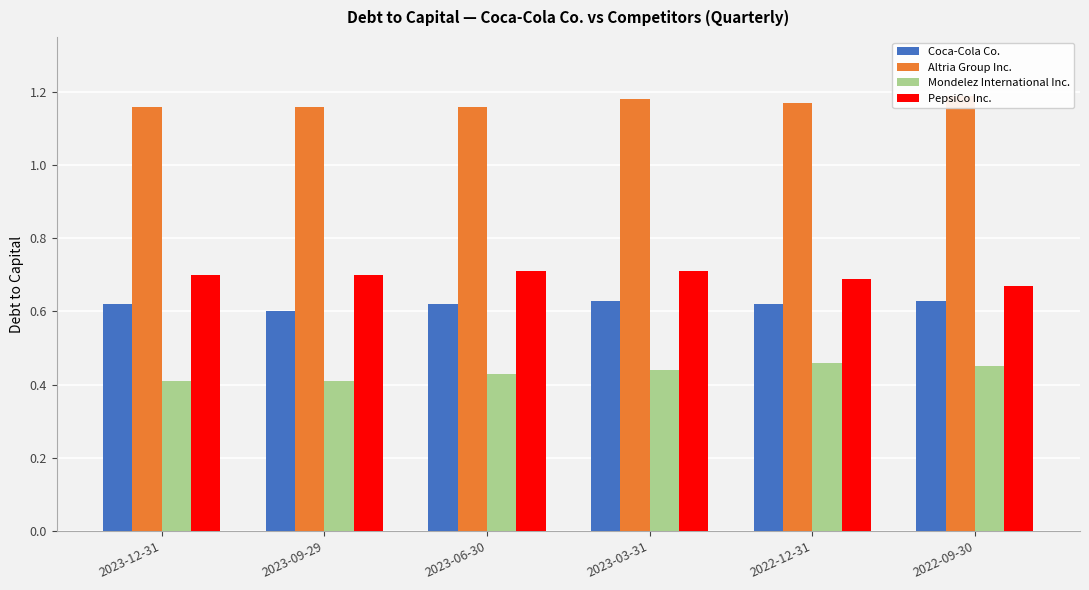

What are all the series names shown in the legend?

Coca-Cola Co., Altria Group Inc., Mondelez International Inc., PepsiCo Inc.